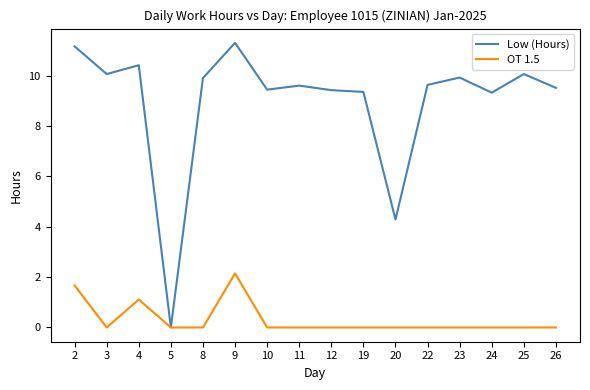

What is the difference between the highest and lowest values at 11?

9.6